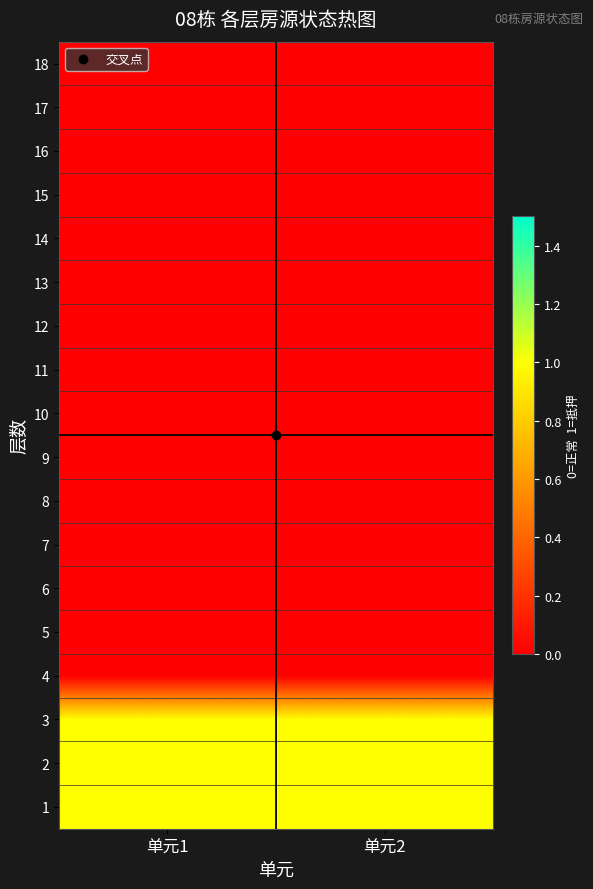

Reading left to right, what are all the values shown in this chart?

1: 单元1=1	单元2=1
2: 单元1=1	单元2=1
3: 单元1=1	单元2=1
4: 单元1=0	单元2=0
5: 单元1=0	单元2=0
6: 单元1=0	单元2=0
7: 单元1=0	单元2=0
8: 单元1=0	单元2=0
9: 单元1=0	单元2=0
10: 单元1=0	单元2=0
11: 单元1=0	单元2=0
12: 单元1=0	单元2=0
13: 单元1=0	单元2=0
14: 单元1=0	单元2=0
15: 单元1=0	单元2=0
16: 单元1=0	单元2=0
17: 单元1=0	单元2=0
18: 单元1=0	单元2=0